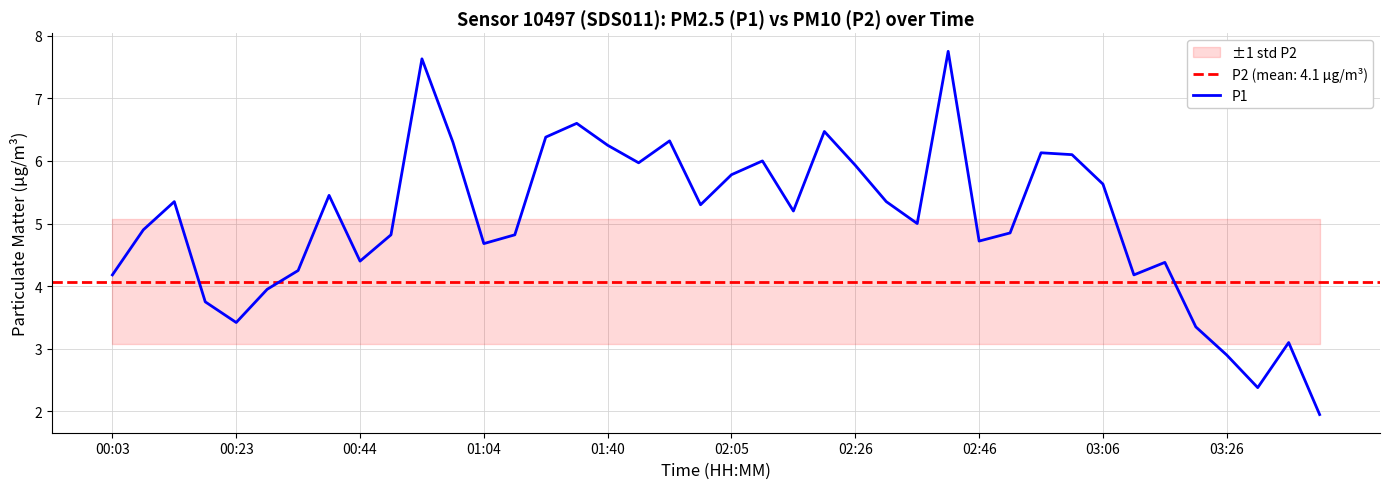

Is it true that P1 equals 4.7 at 01:04?

True